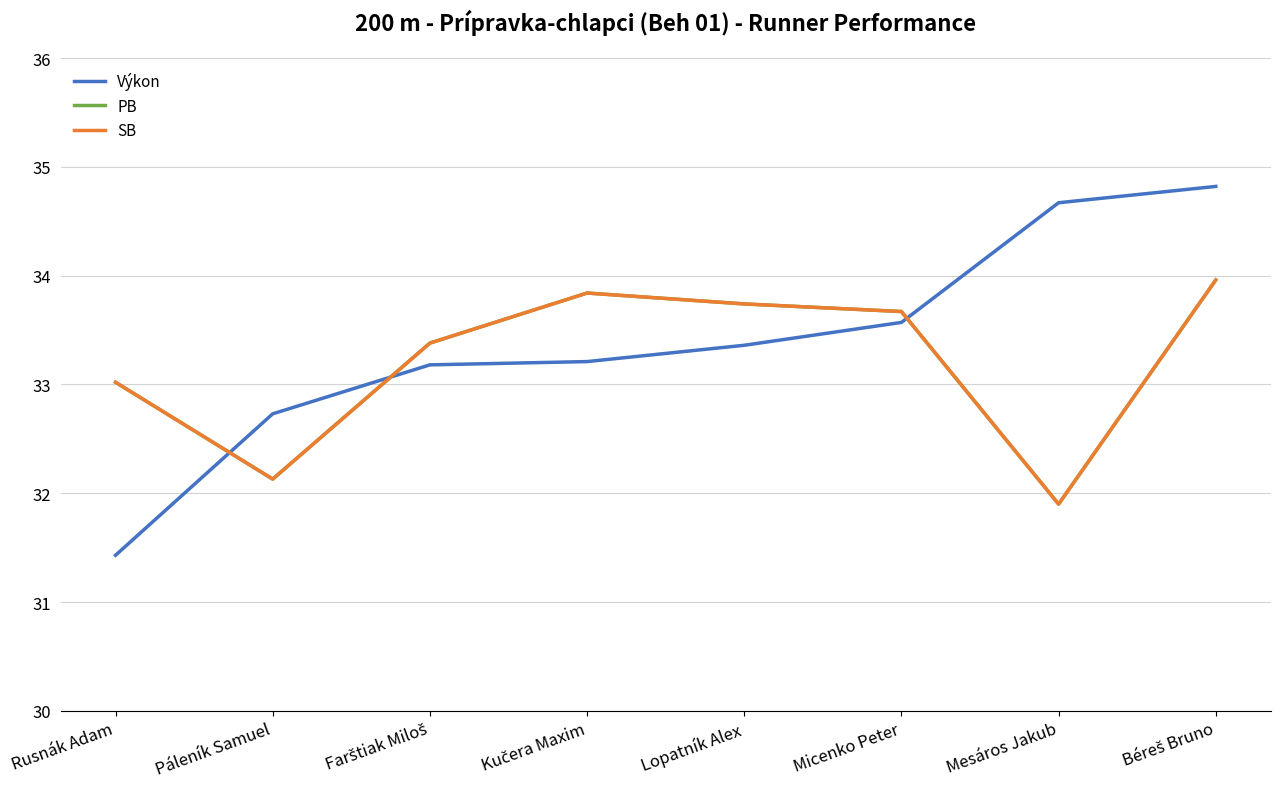

Is this an area chart (filled region under the line)?

No